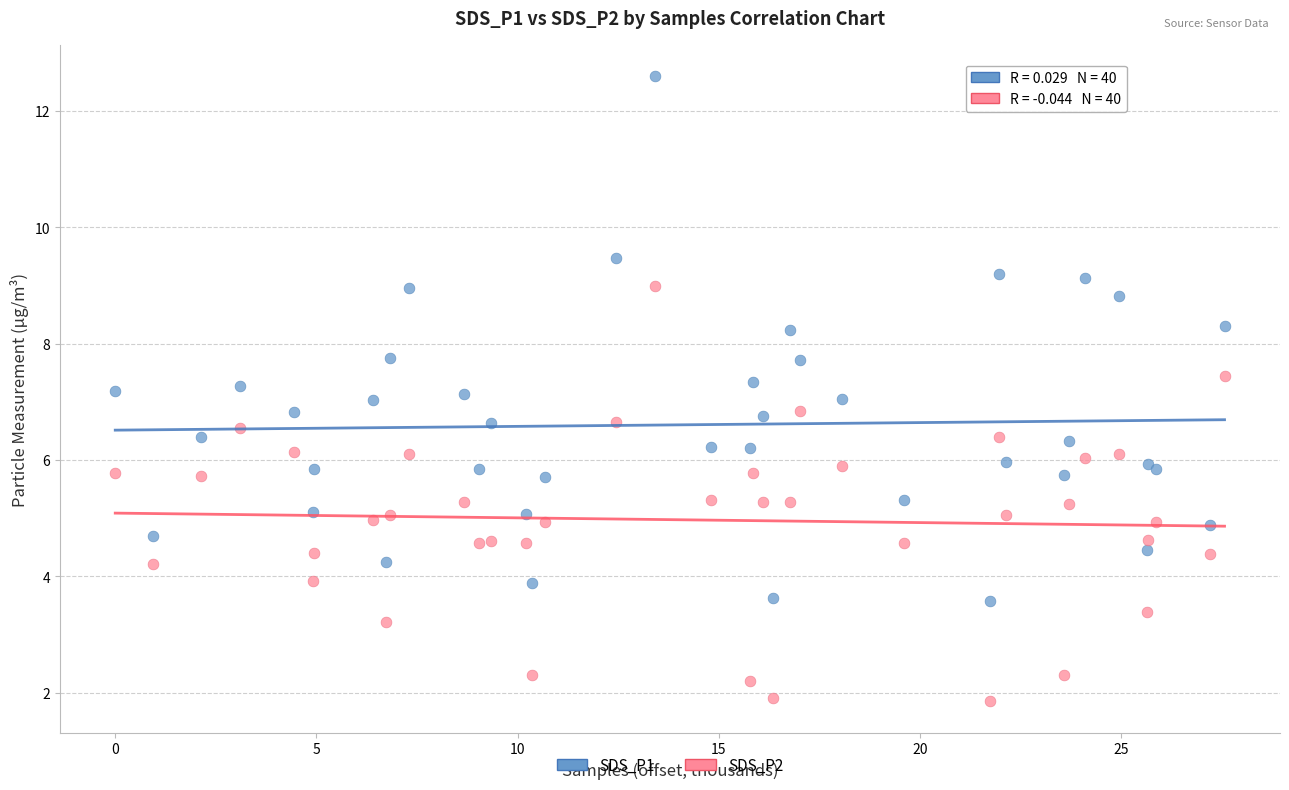

What is the X range (max minus min) for the scatter plot?

27.6